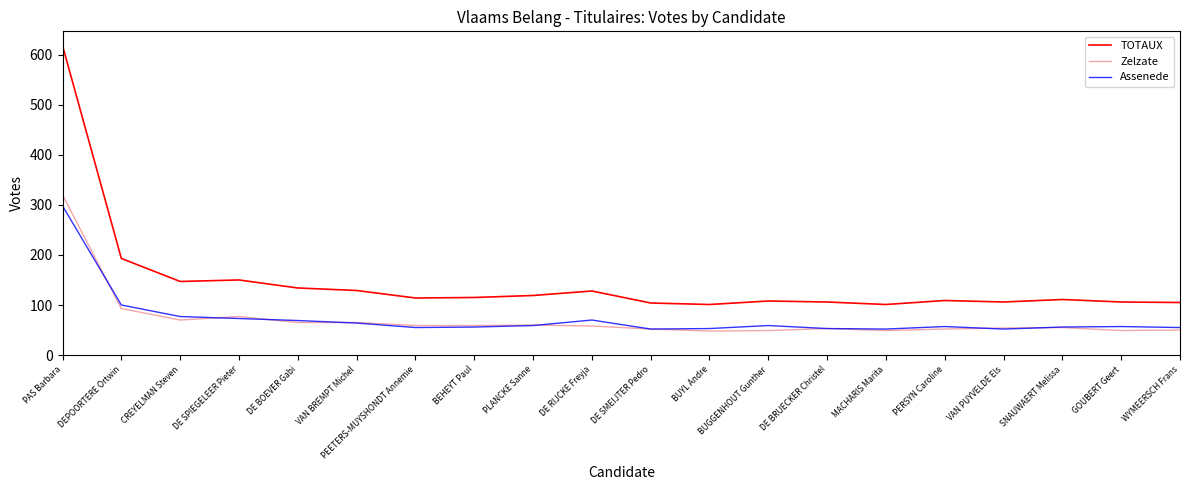

Is it true that Zelzate equals 54 at VAN PUYVELDE Els?

True